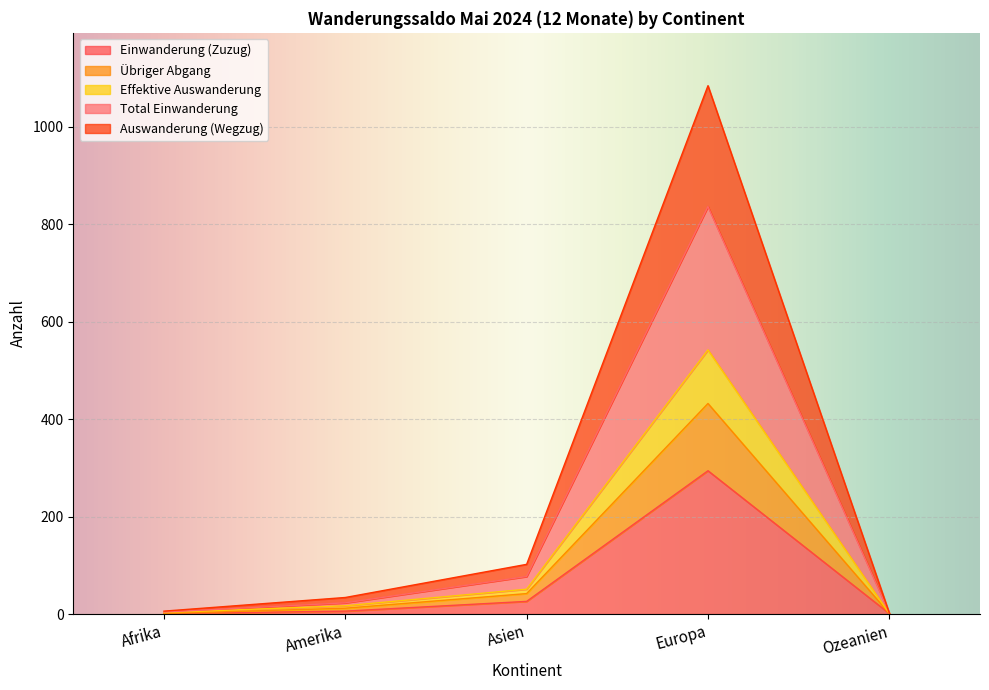

What are all the series names shown in the legend?

Einwanderung (Zuzug), Übriger Abgang, Effektive Auswanderung, Total Einwanderung, Auswanderung (Wegzug)